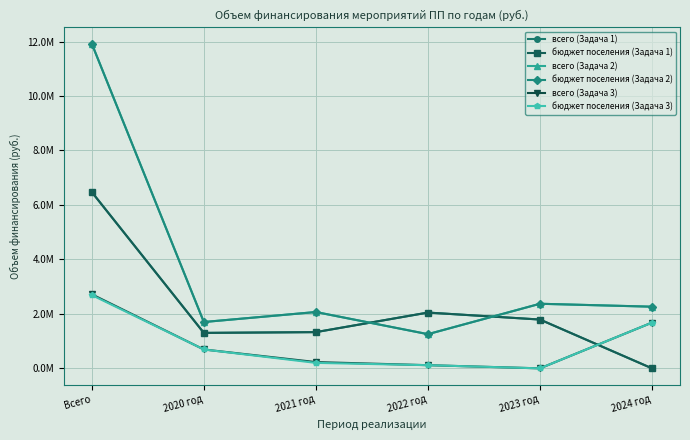

Where is the first local maximum for всего (Задача 1)?

2022 год